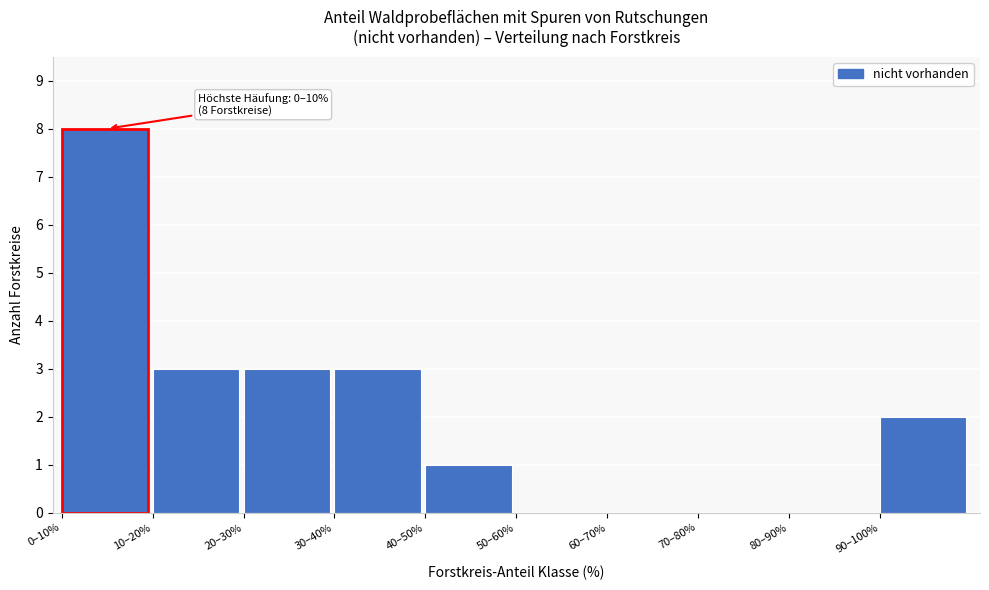

Reading left to right, list all the values displayed in this chart.

0–10%=8	10–20%=3	20–30%=3	30–40%=3	40–50%=1	50–60%=0	60–70%=0	70–80%=0	80–90%=0	90–100%=2